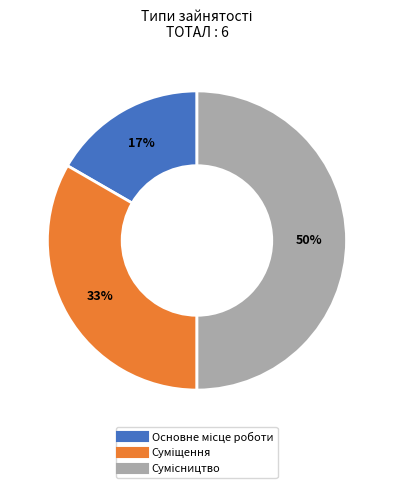

To the nearest percent, what is the average slice percentage?

33%